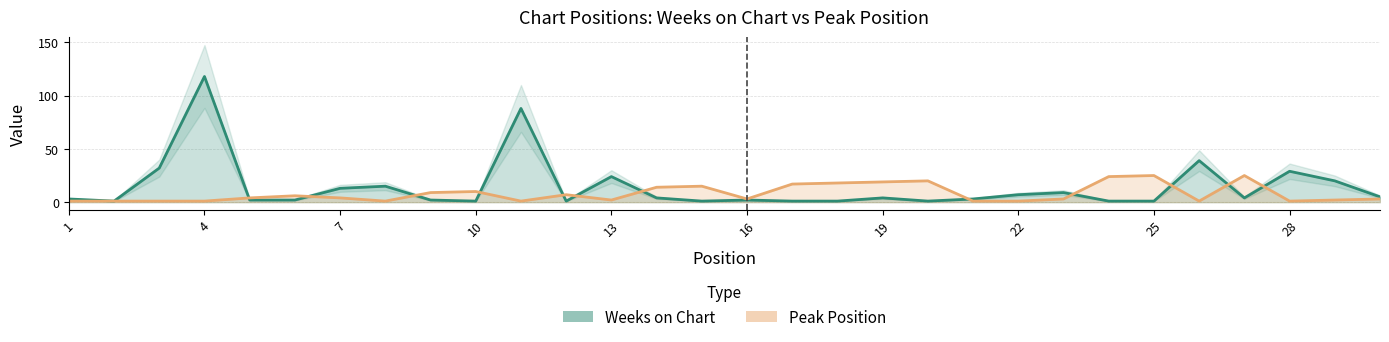

What is the total value across all series at 29?

22